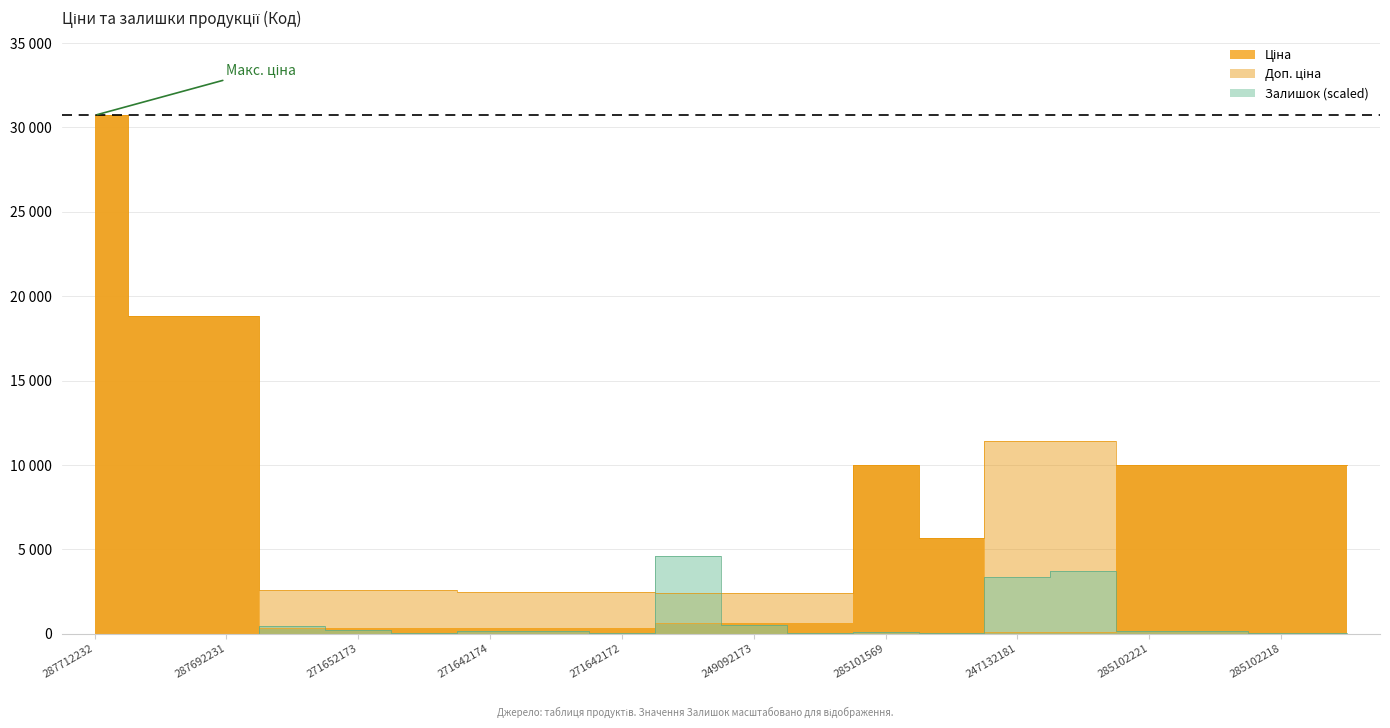

Rank the series by their average value, from highest to lowest.

Доп. ціна, Ціна, Залишок